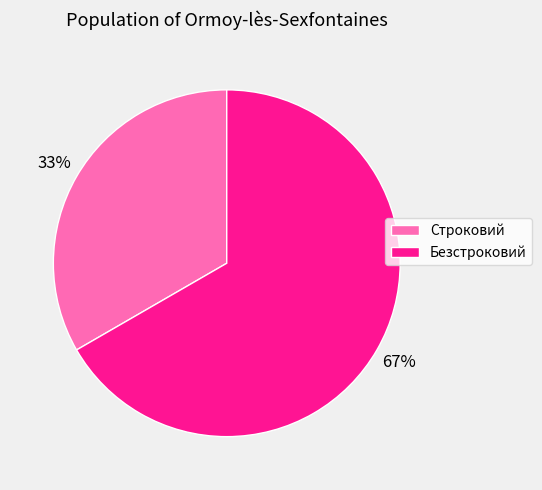

Rank the categories by value from highest to lowest.

Безстроковий, Строковий